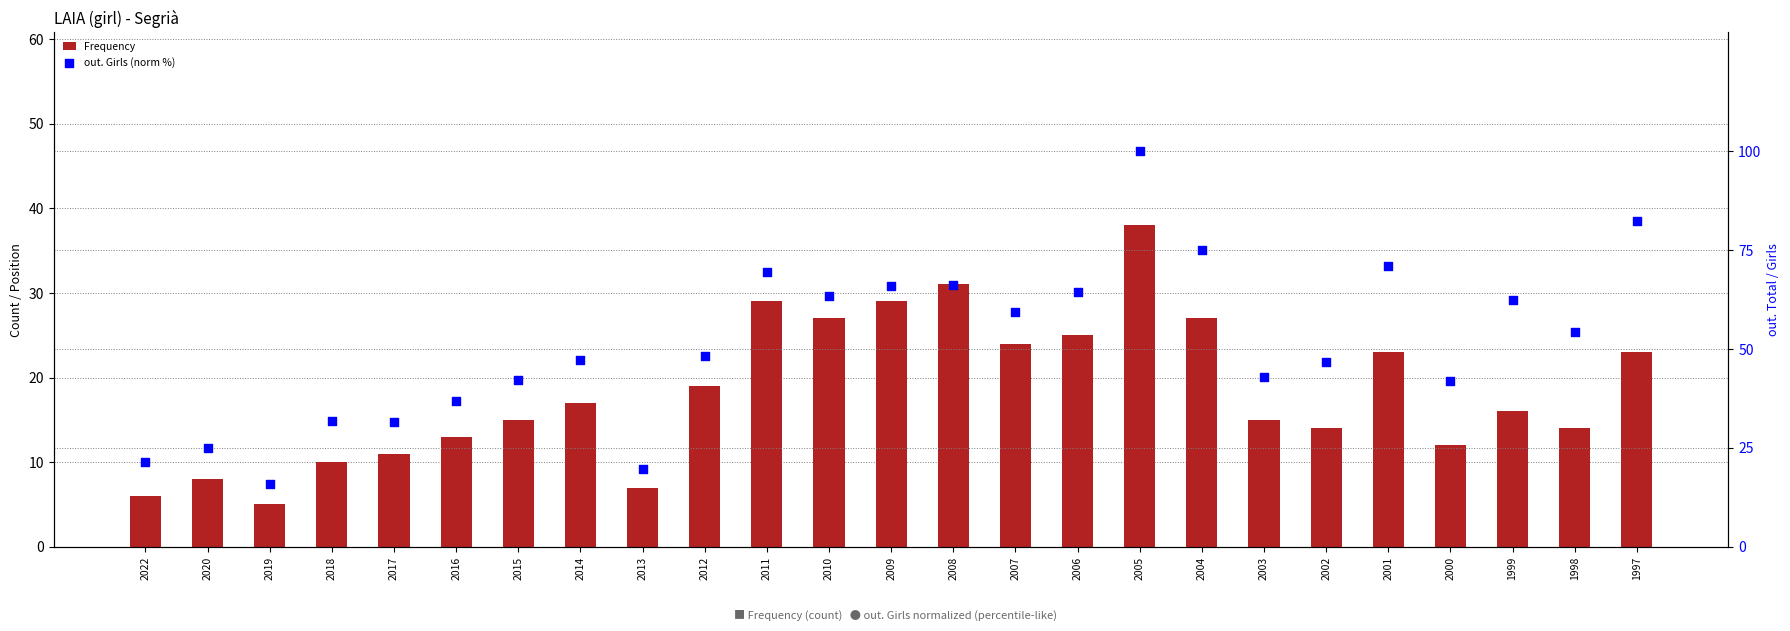

At which category is the sum across all series the highest?

2005